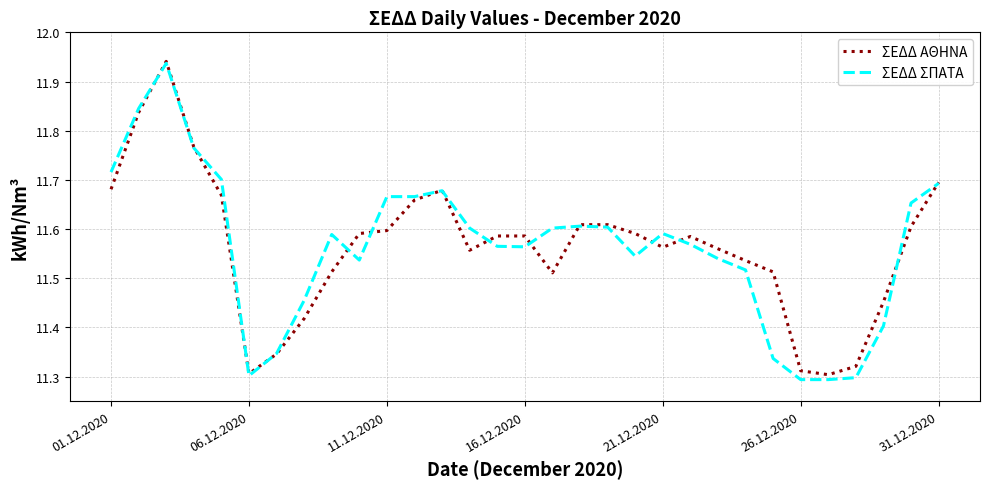

What is the value of the ΣΕΔΔ ΑΘΗΝΑ point at the 9th from the left?

11.5